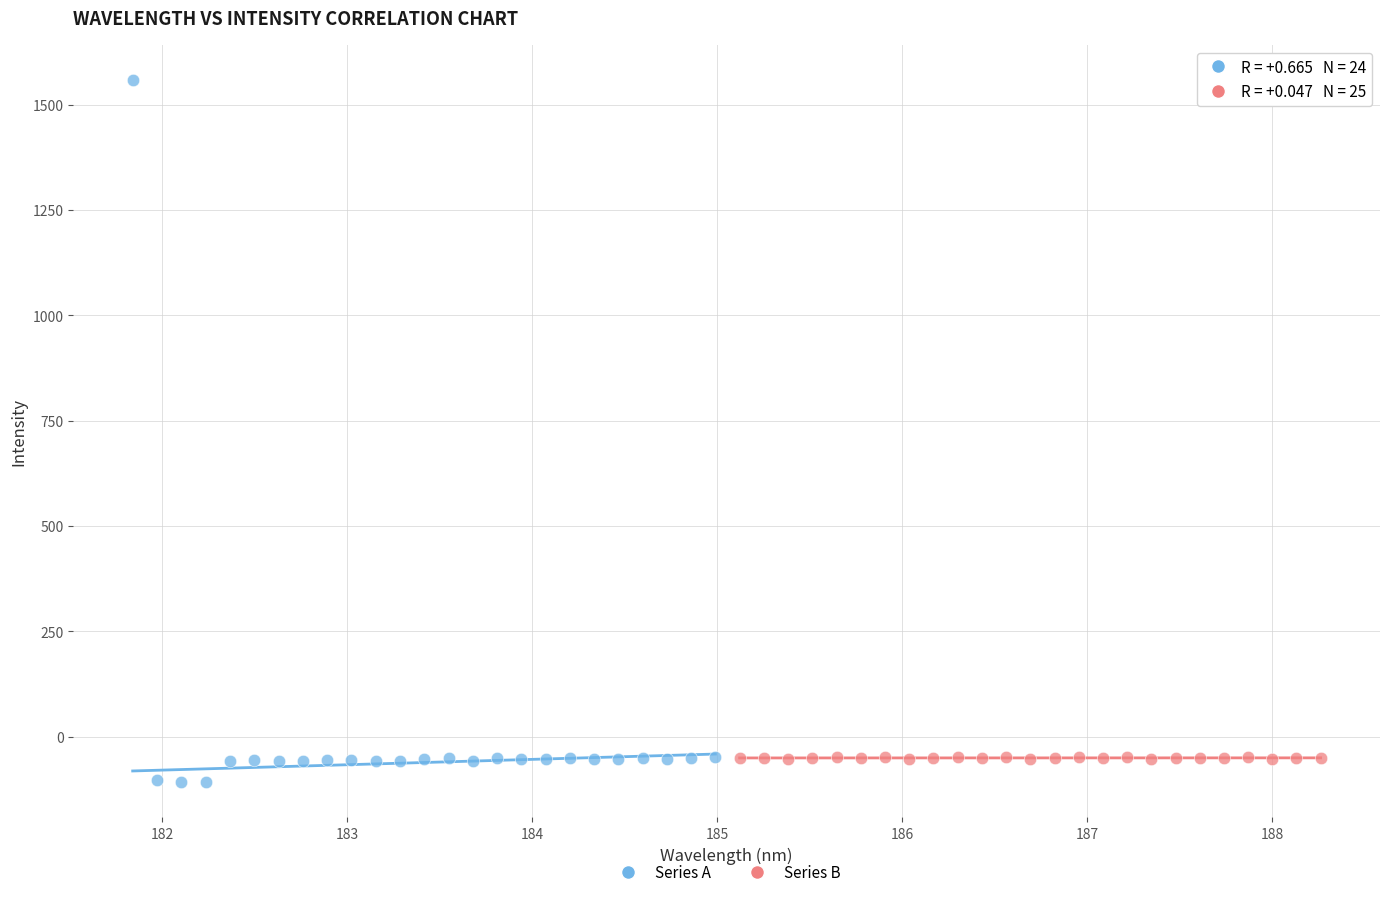

Which series has the largest Y range (max minus min)?

Series A